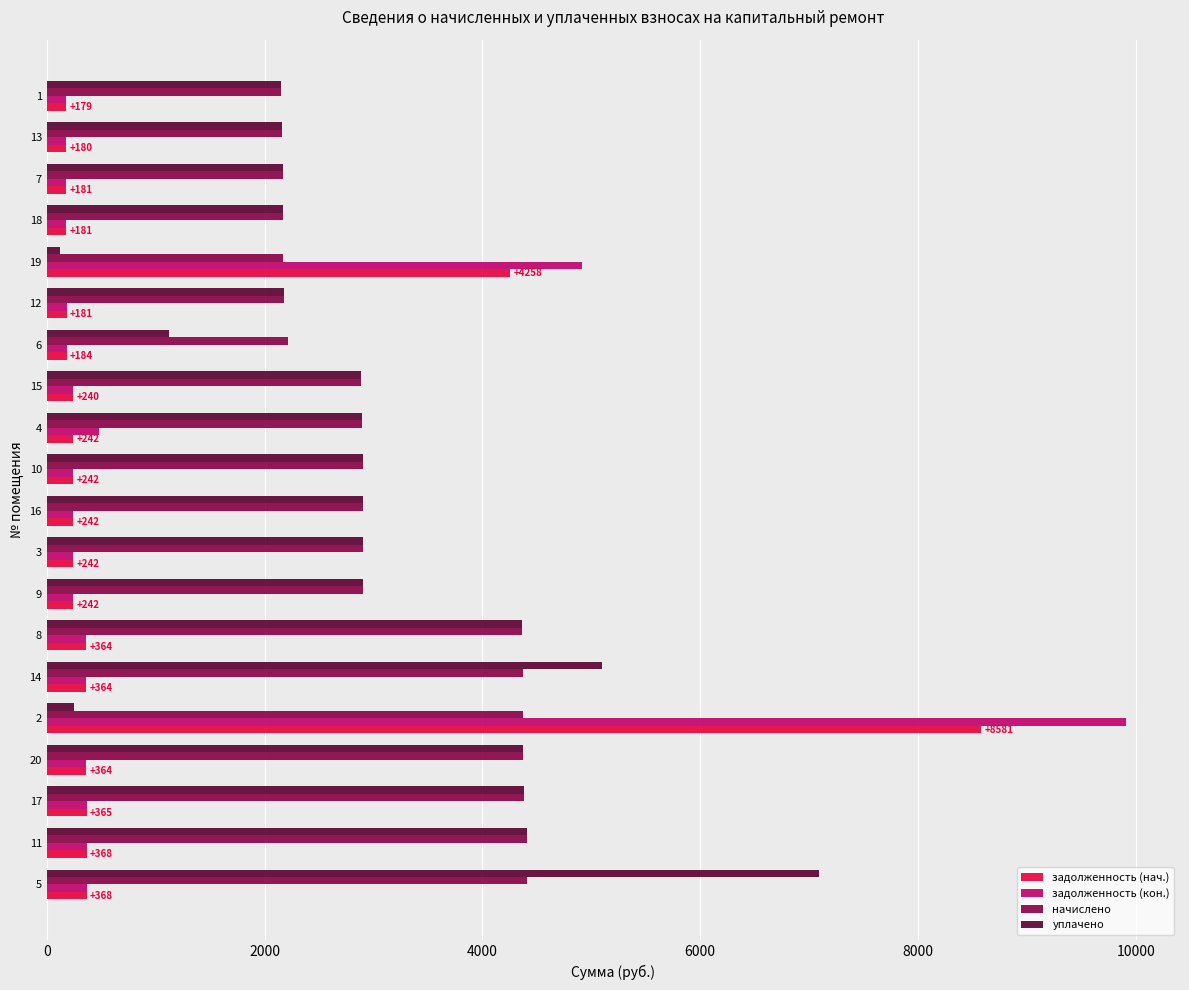

Which series has the largest total across all categories?

начислено